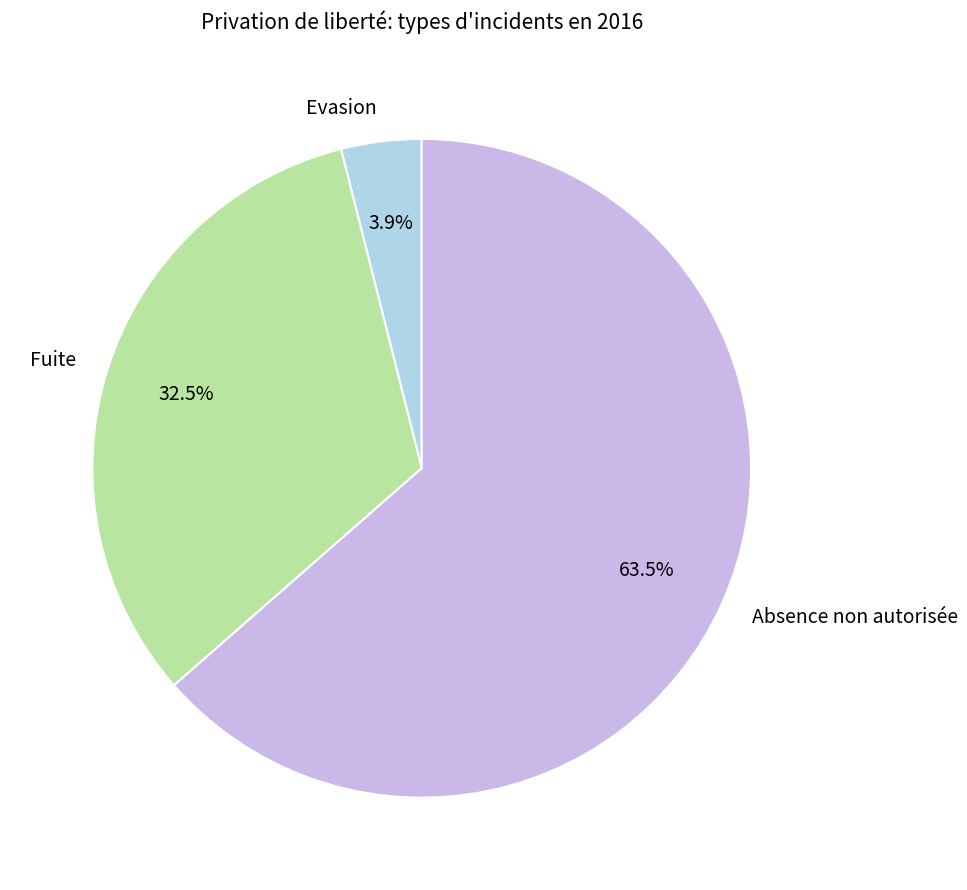

Which category accounts for the majority?

Absence non autorisée